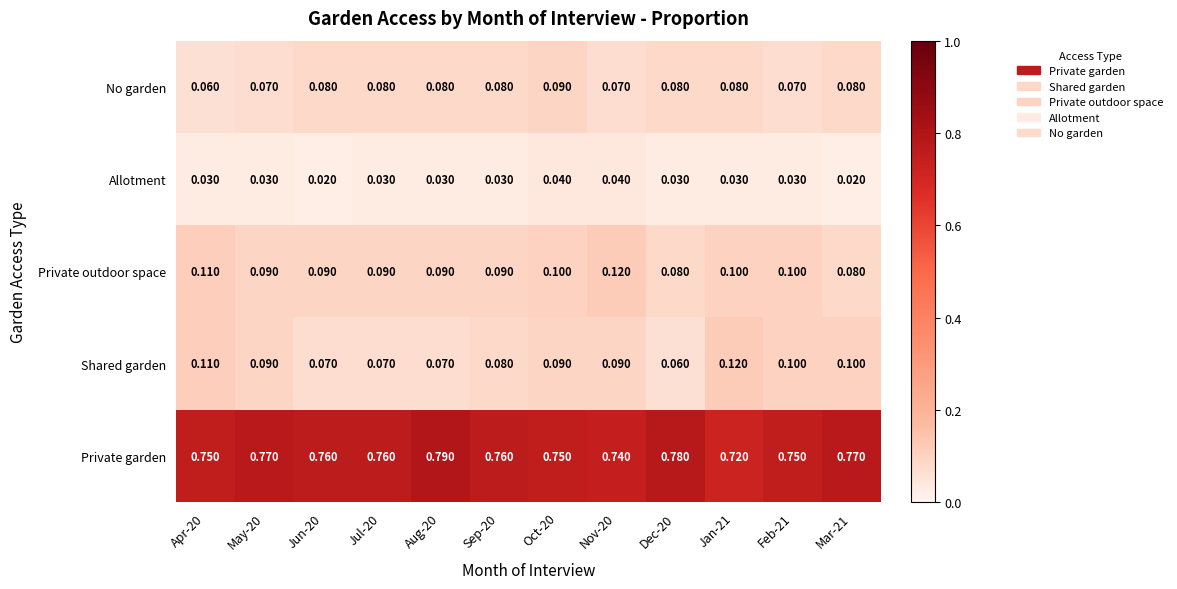

Which series has the largest range (max minus min)?

Private garden